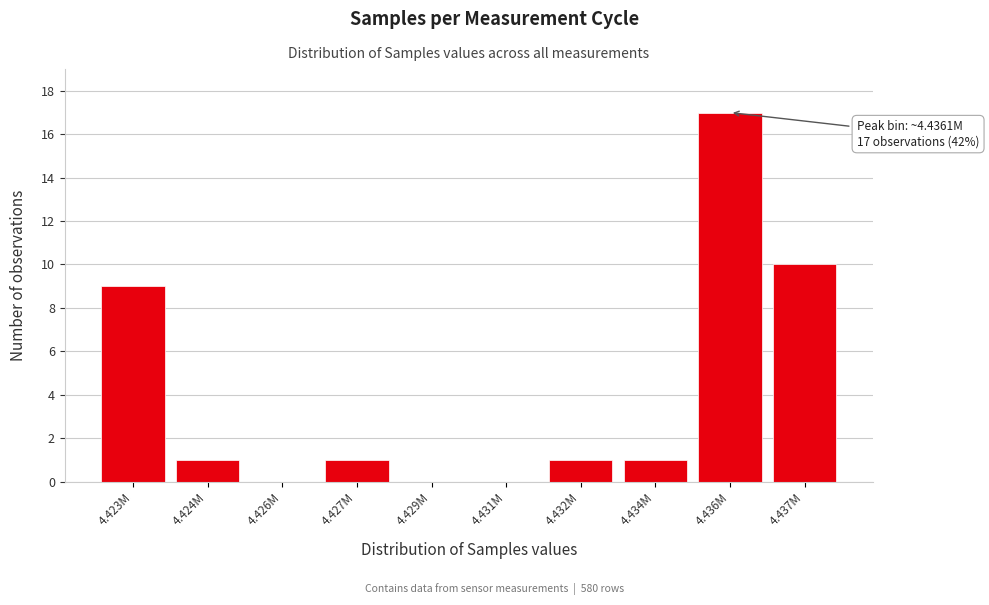

Reading left to right, extract all data points from this chart.

4.423M=9	4.424M=1	4.426M=0	4.427M=1	4.429M=0	4.431M=0	4.432M=1	4.434M=1	4.436M=17	4.437M=10